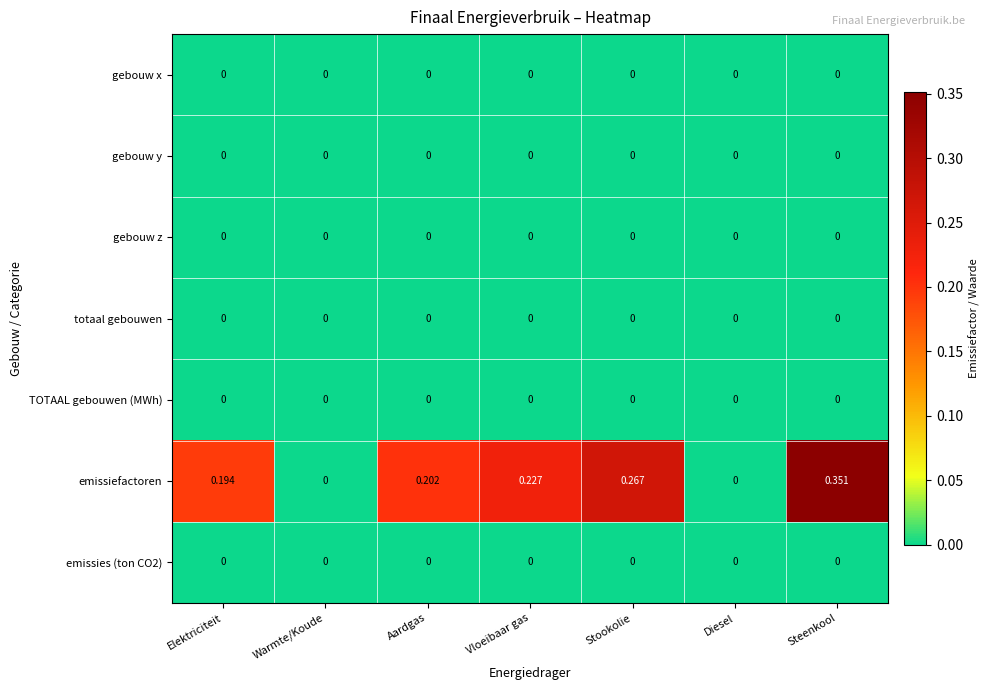

At which category is the sum across all series the highest?

Steenkool